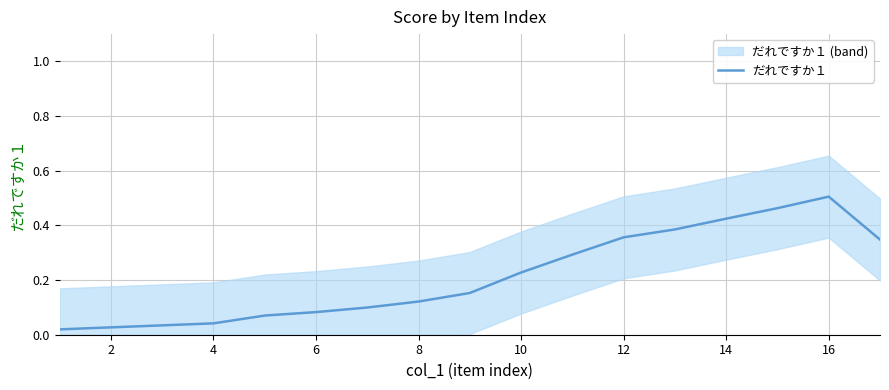

True or false: there are more than 1 points higher than both neighbors.

False